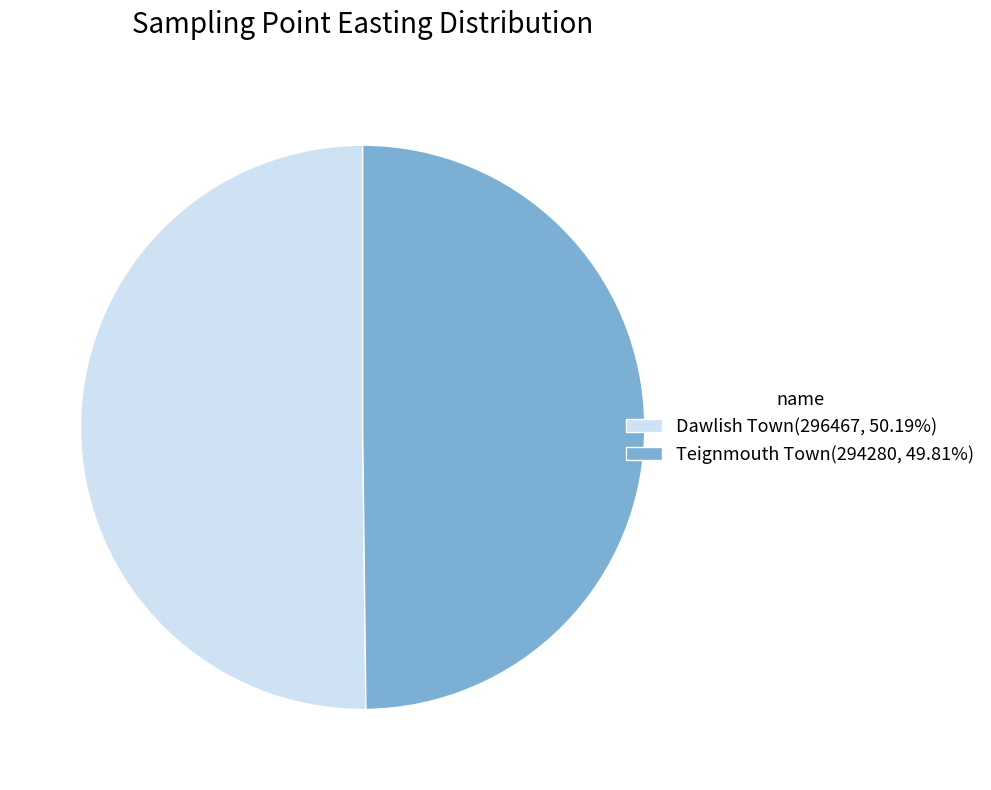

Approximately how many times larger is the value at Dawlish Town(296467, 50.19%) compared to Teignmouth Town(294280, 49.81%)?

1.0